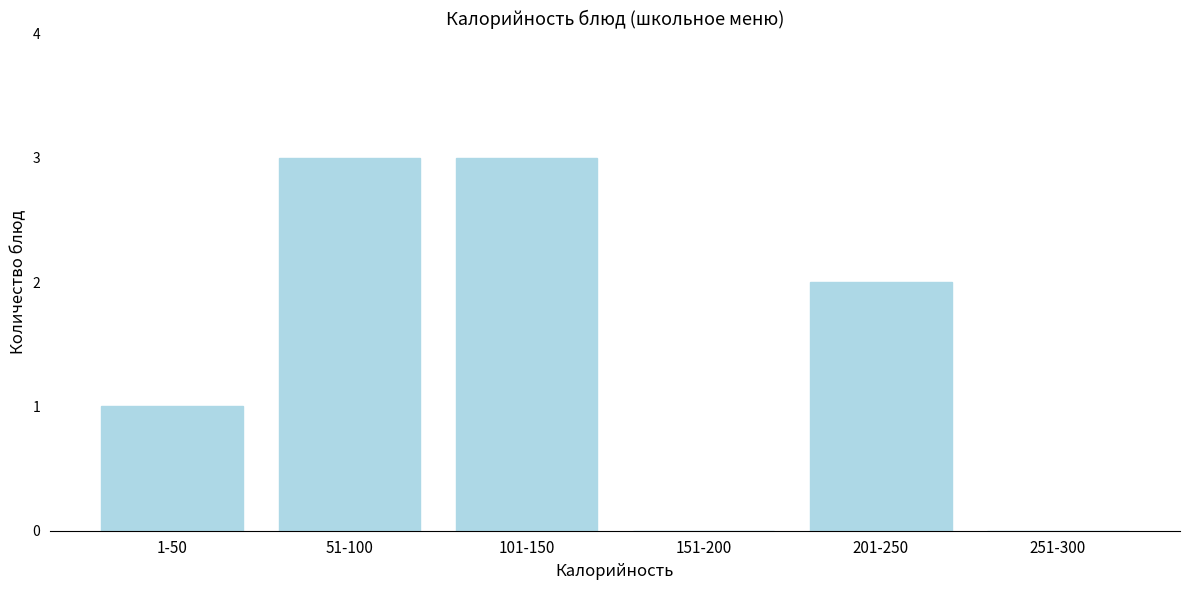

Reading right to left, transcribe all the data shown in this chart.

251-300=0	201-250=2	151-200=0	101-150=3	51-100=3	1-50=1